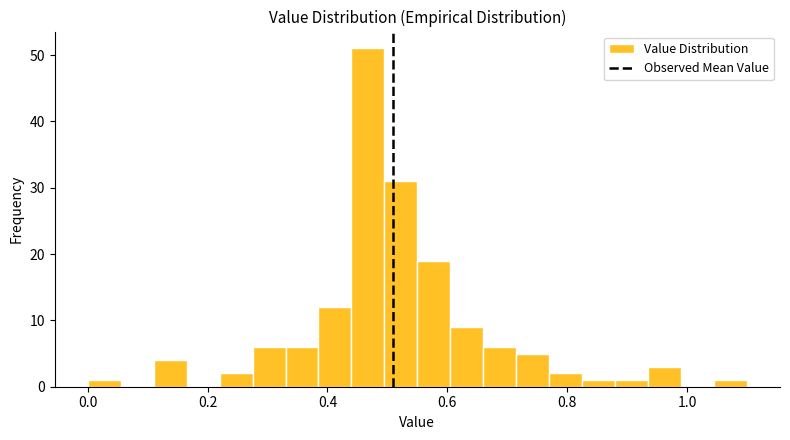

Around what value on the x-axis is the tallest bar? Give the approximate position of its centre, as read against the axis.

0.46